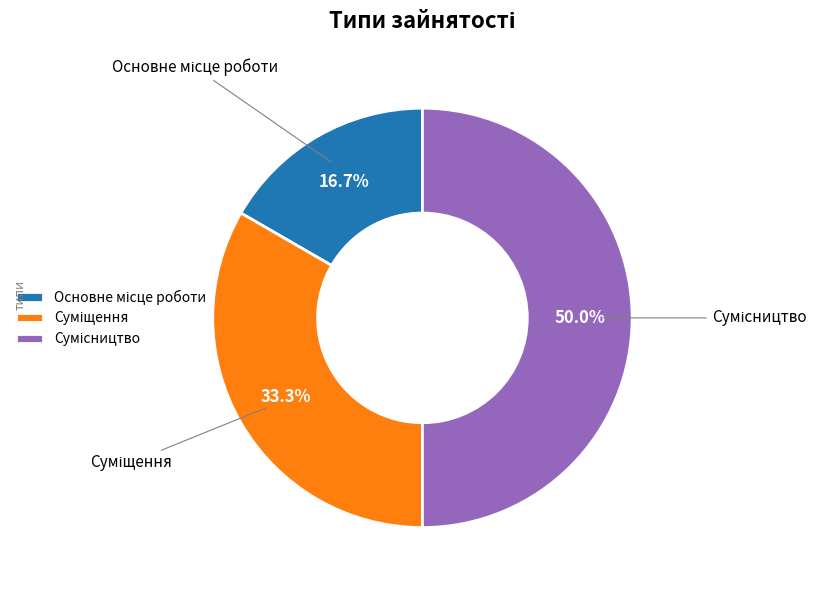

To the nearest percent, what percentage of the pie is Основне місце роботи?

17%